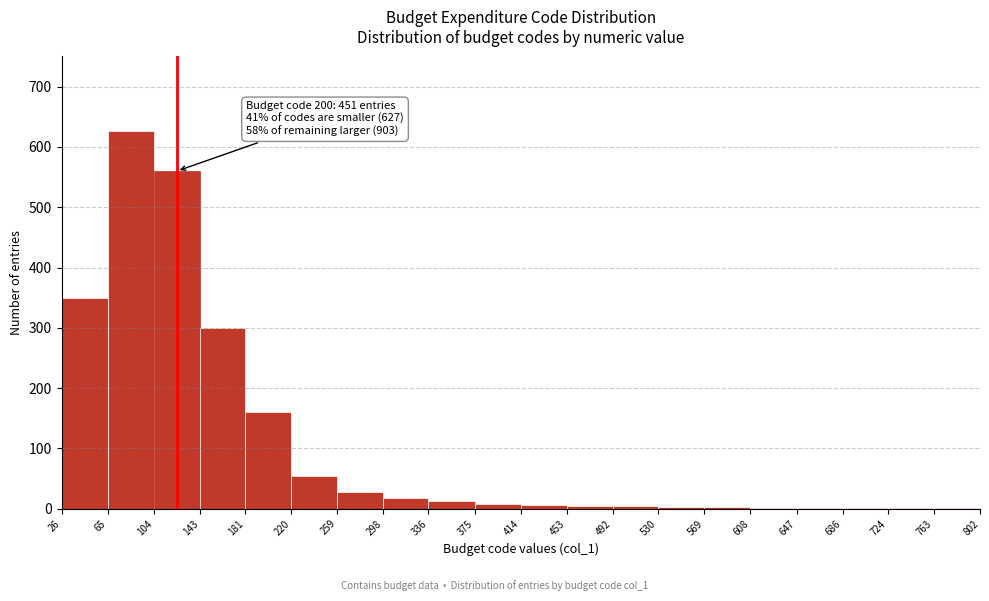

Over which range of the x-axis is the bar tallest?

65 to 104